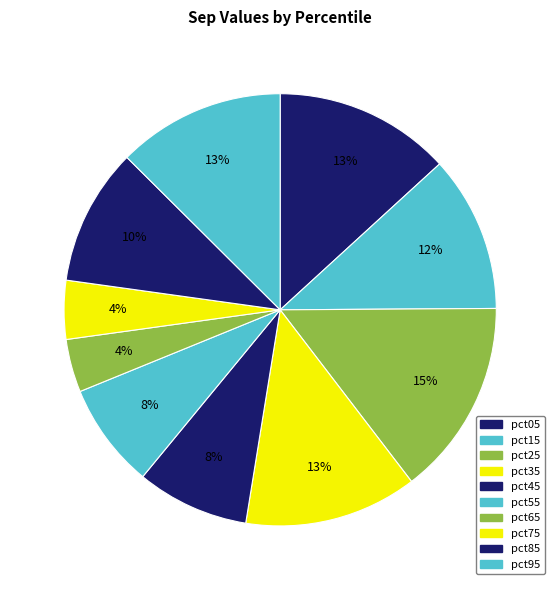

Do pct35 and pct05 together represent more than half of the pie?

No